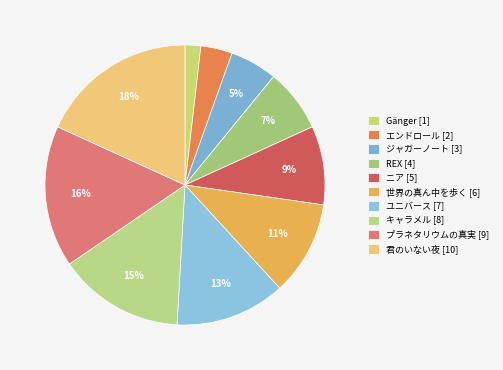

Which has a higher value, REX or 世界の真ん中を歩く?

世界の真ん中を歩く